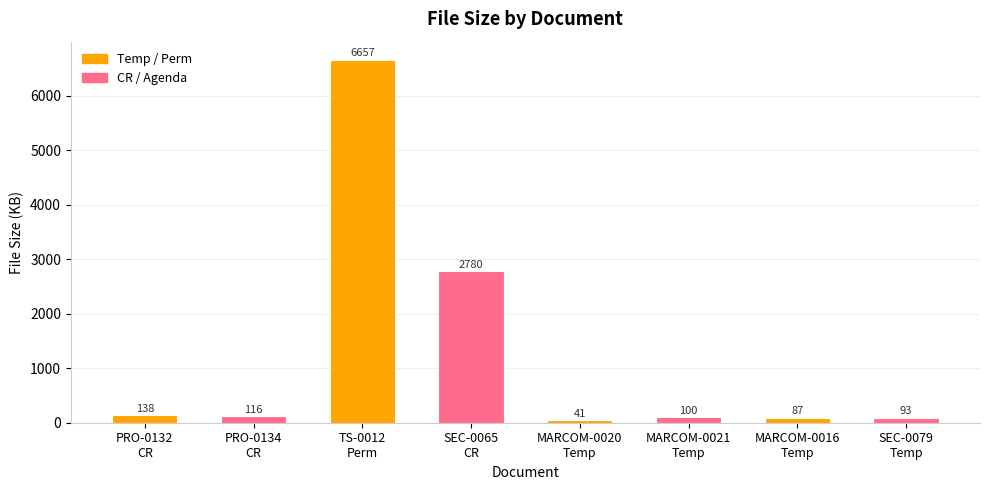

What is the greatest value displayed?

6657